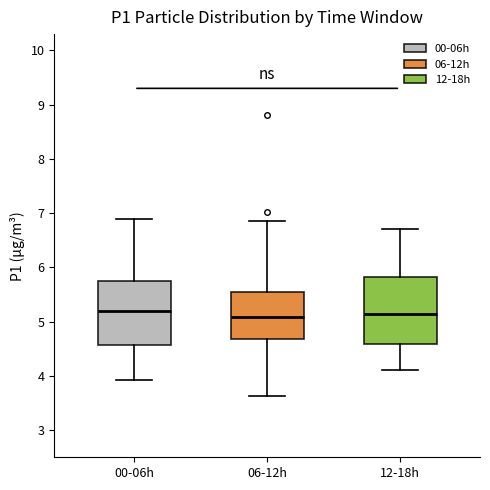

Reading left to right, read every box against the y-axis: the position of its median line, the range the box covers, and the ends of its whiskers. The values are not printed on the chart, so give them approximately, as read against the axis.

00-06h: median 5.2, box 4.6 to 5.8, whiskers 3.9 to 6.9
06-12h: median 5.1, box 4.7 to 5.6, whiskers 3.6 to 6.9
12-18h: median 5.2, box 4.6 to 5.8, whiskers 4.1 to 6.7